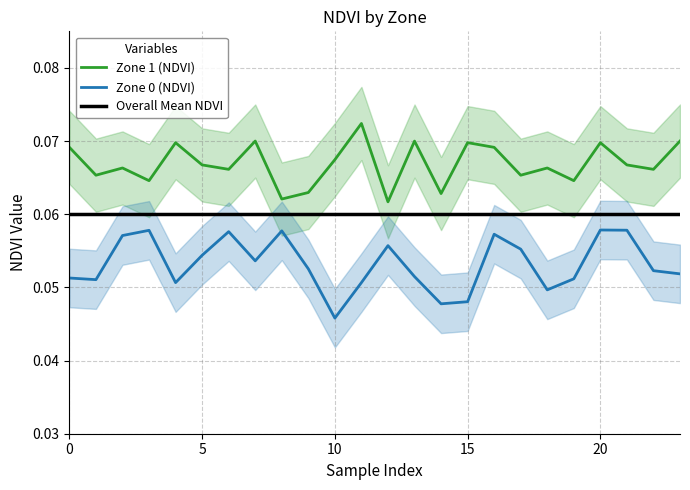

What is the maximum value shown in the chart?

0.1